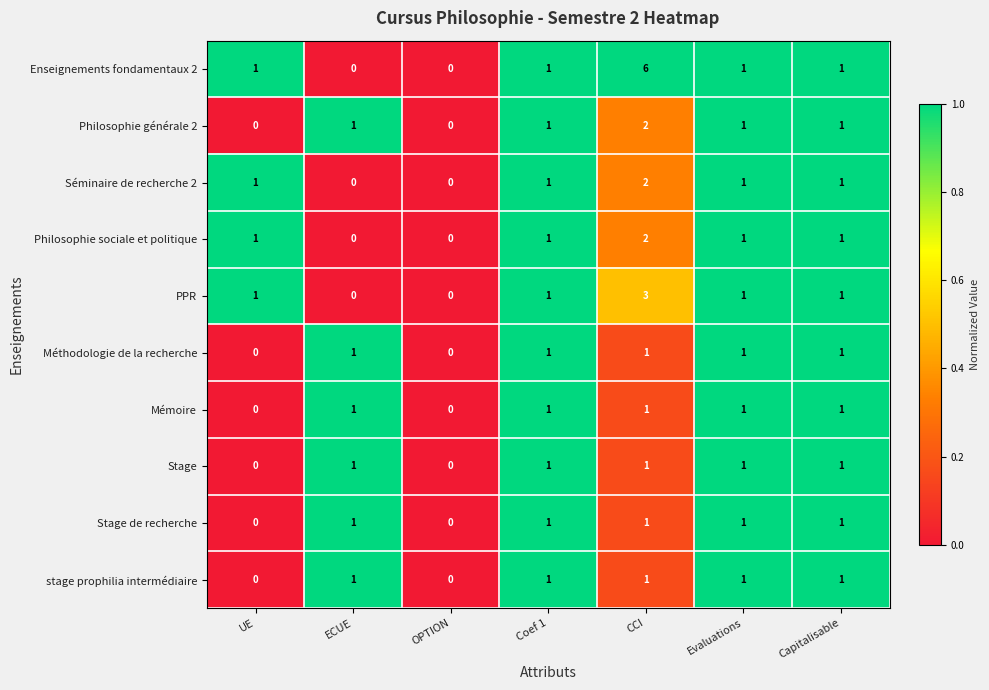

Count the number of data series in this chart.

10